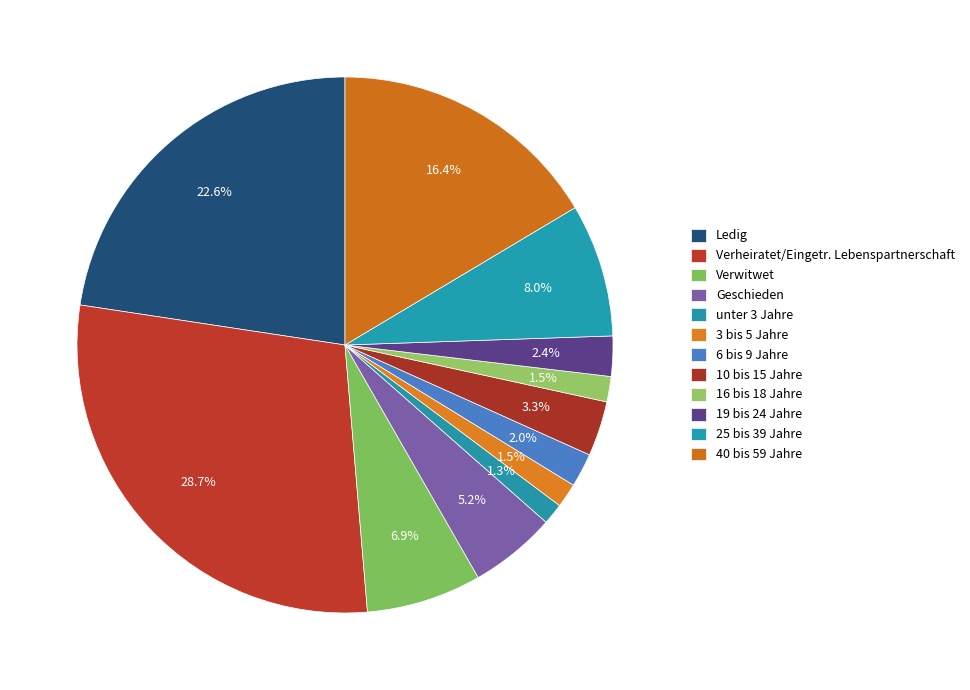

What is the total percentage of 3 bis 5 Jahre and Verwitwet?

8.4%